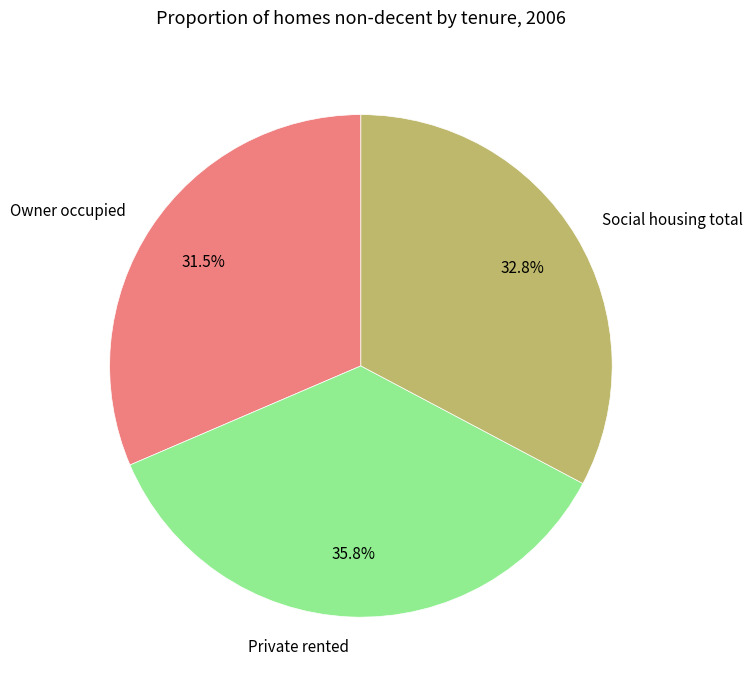

Which slice is the largest?

Private rented